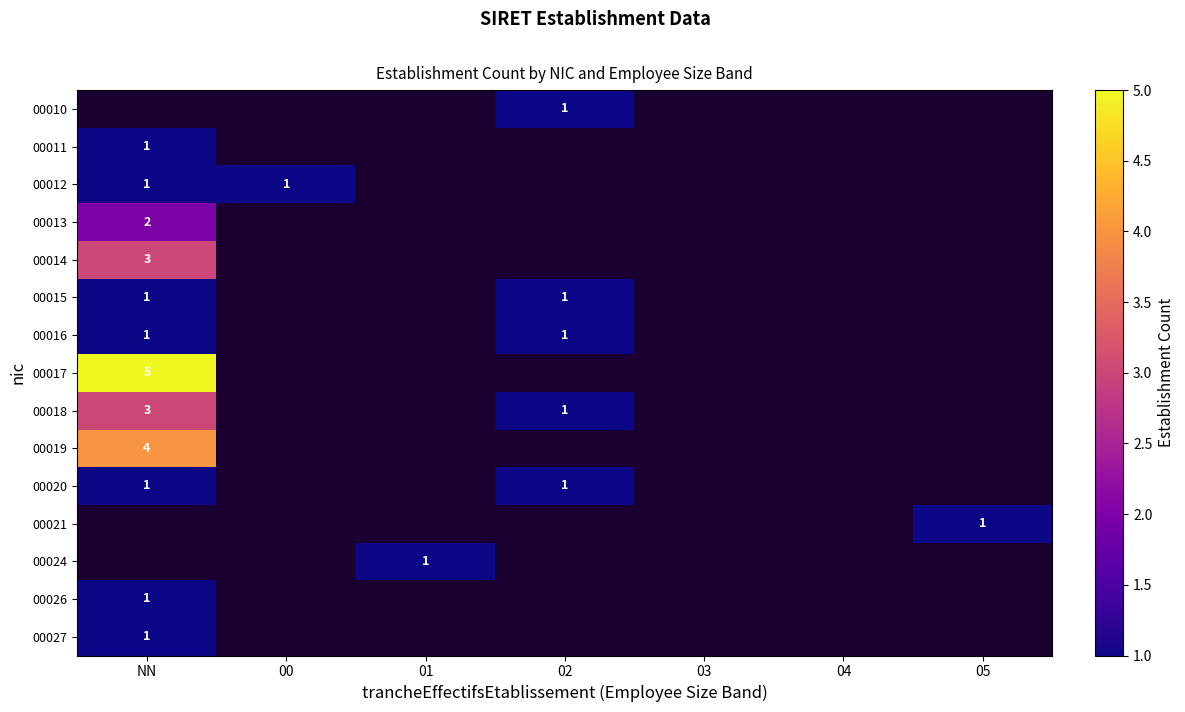

True or false: 00014 has a value of 3 at NN.

True